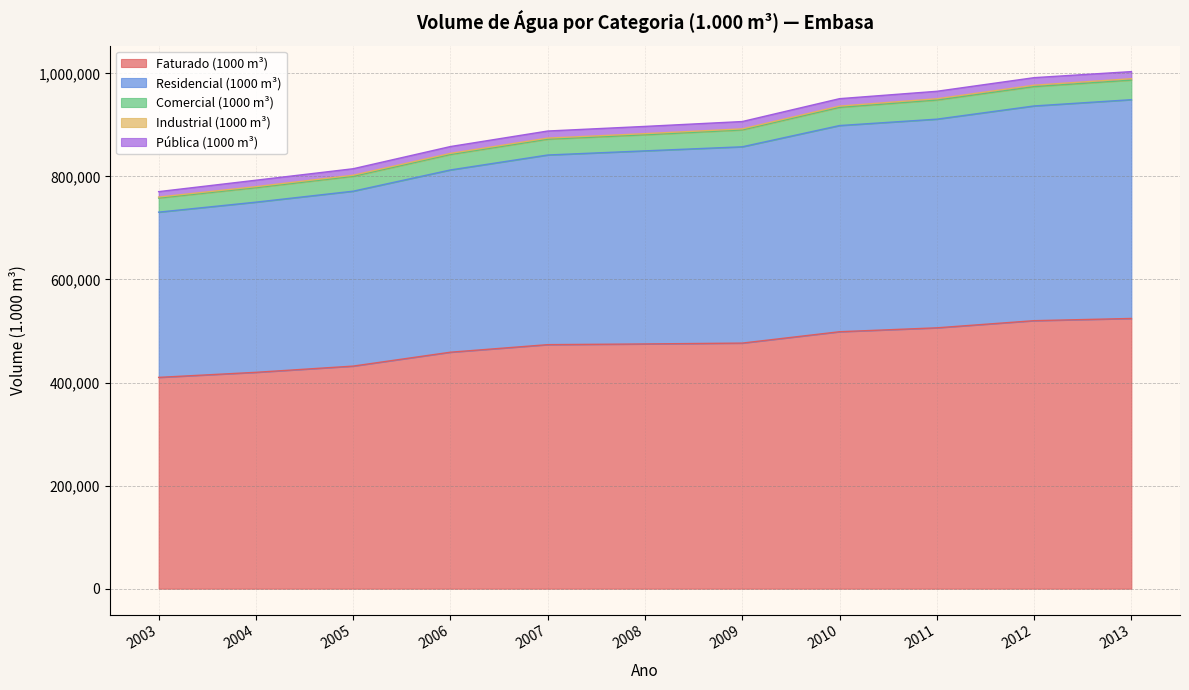

What is the value of the Industrial (1000 m³) point at the 11th from the left?

2726